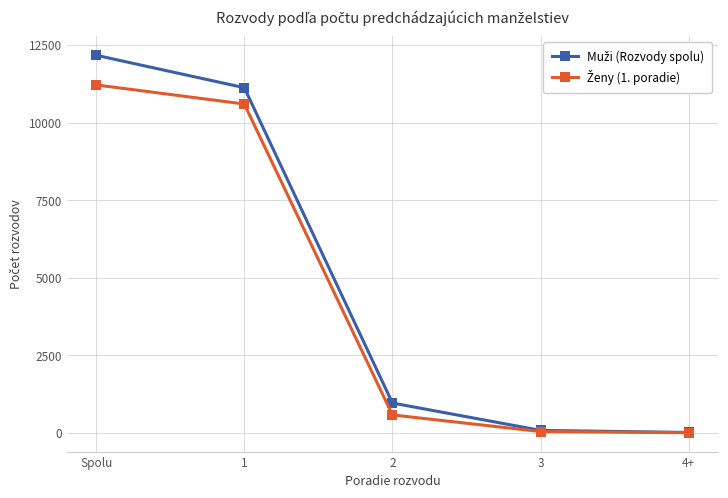

At which category is the sum across all series the highest?

Spolu